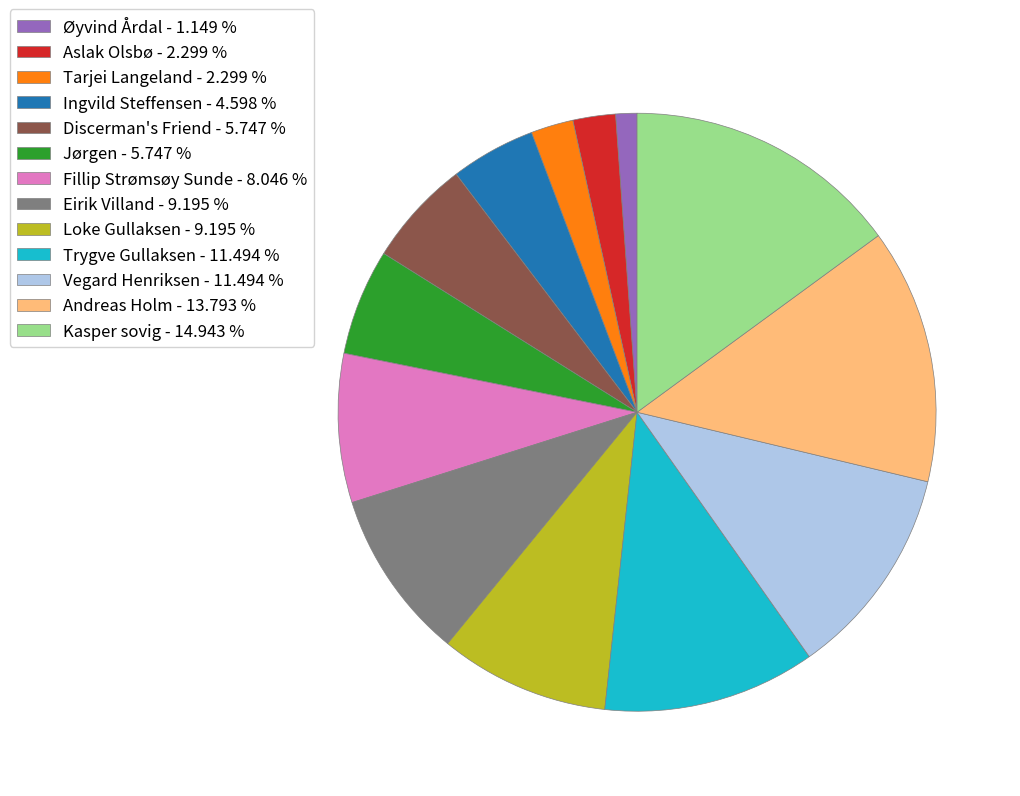

Do Discerman's Friend - 5.747 % and Loke Gullaksen - 9.195 % together represent more than half of the pie?

No